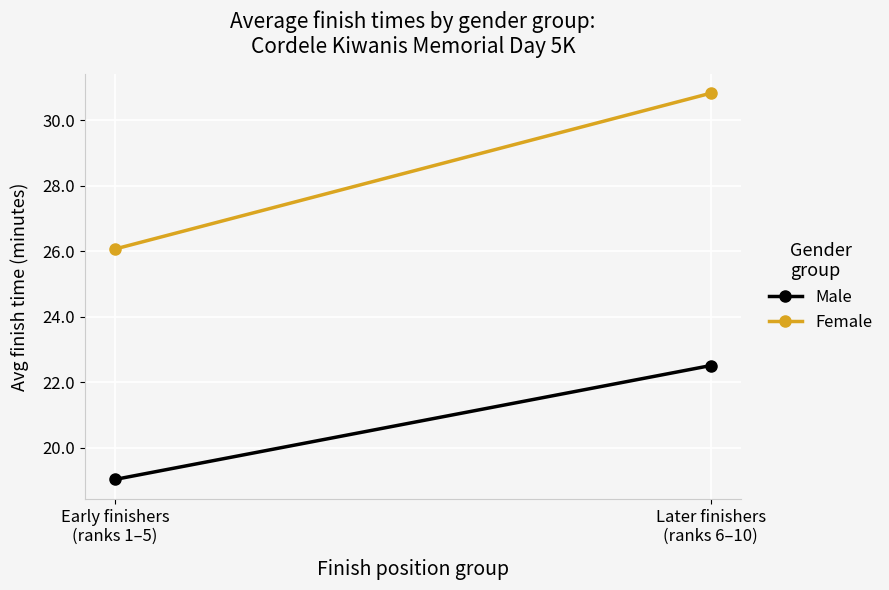

What is the total value across all series at Early finishers
(ranks 1–5)?

45.1